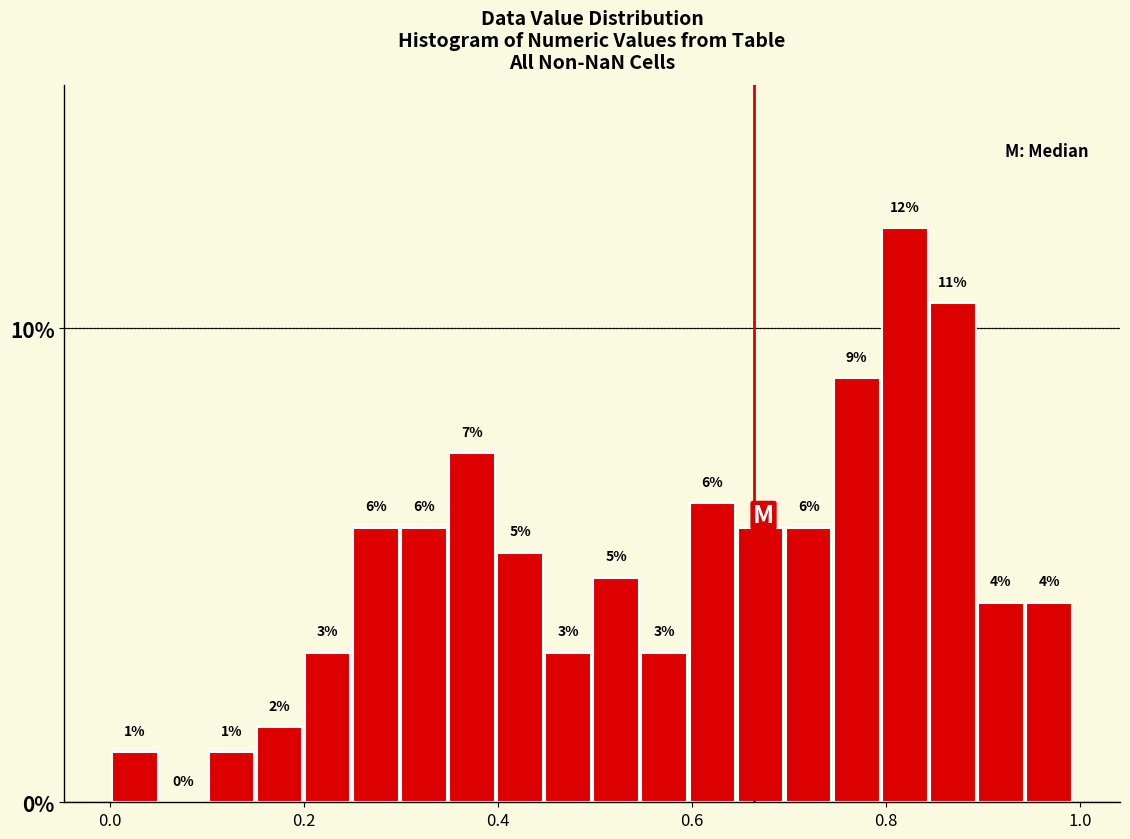

Read against the x-axis, roughly where is the centre of the tallest bar?

0.82